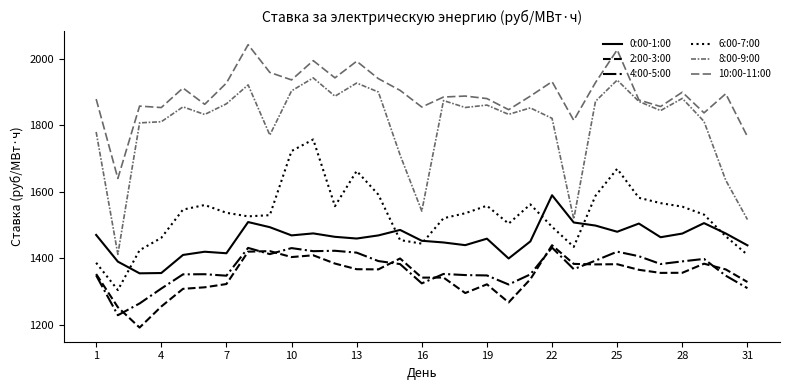

Which series has the widest spread of values?

8:00-9:00